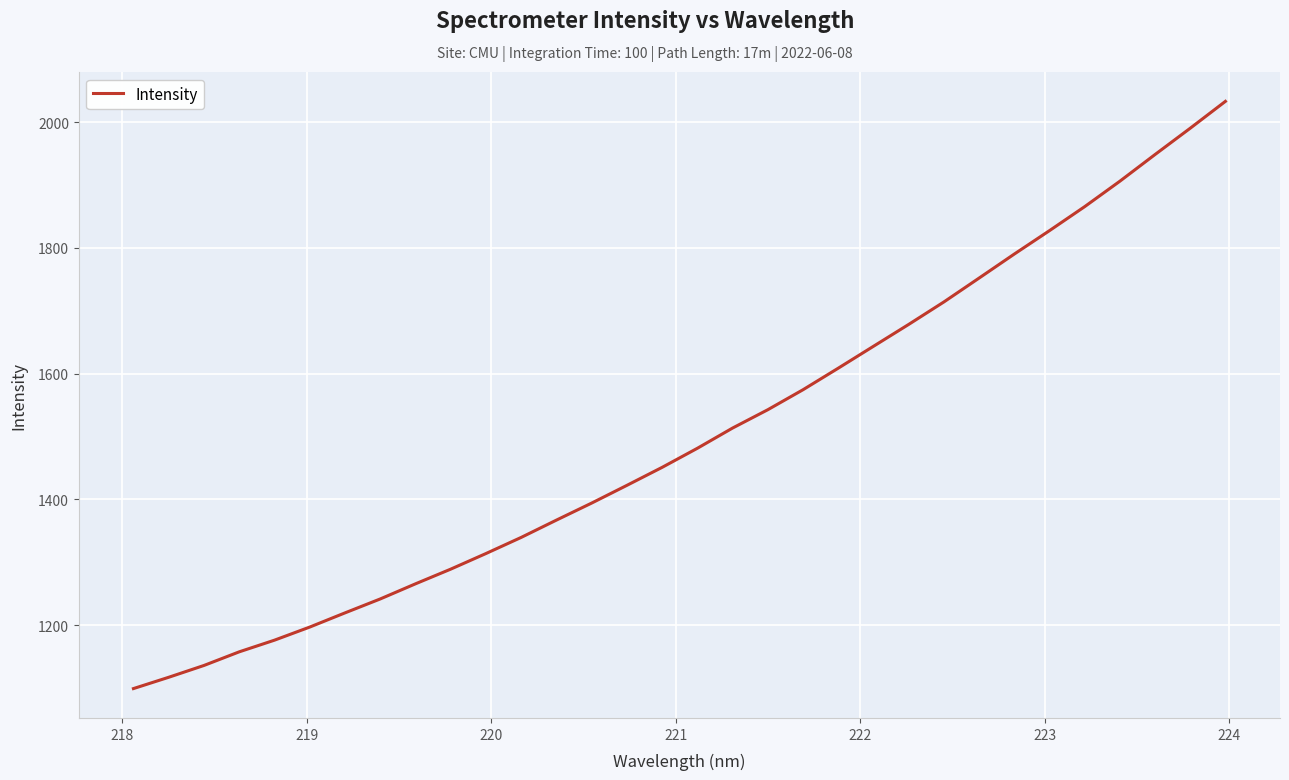

Reading left to right, what are all the values shown in this chart?

1098.9	1116.9	1135.7	1157.4	1175.9	1196.8	1219.3	1241.5	1265.6	1288.9	1313.8	1339.4	1367.0	1394.1	1422.2	1450.9	1481.2	1513.4	1542.5	1574.3	1608.6	1643.4	1678.2	1713.9	1751.9	1790.1	1827.4	1865.5	1906.0	1948.4	1990.3	2033.0